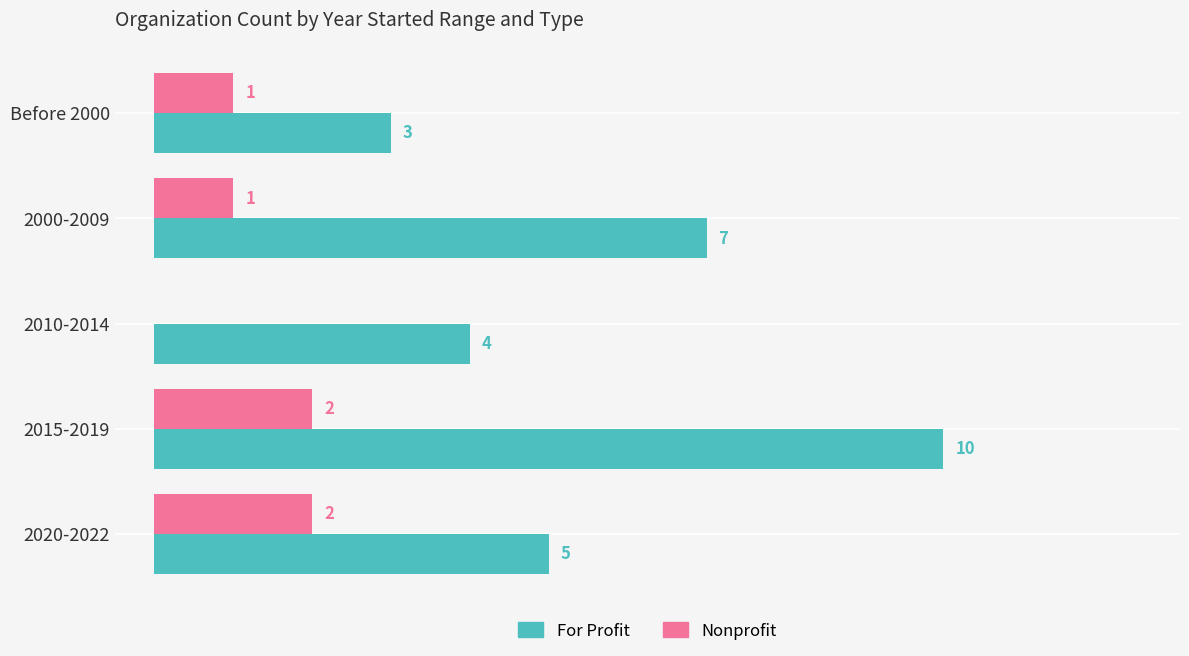

Which series has the largest total across all categories?

For Profit